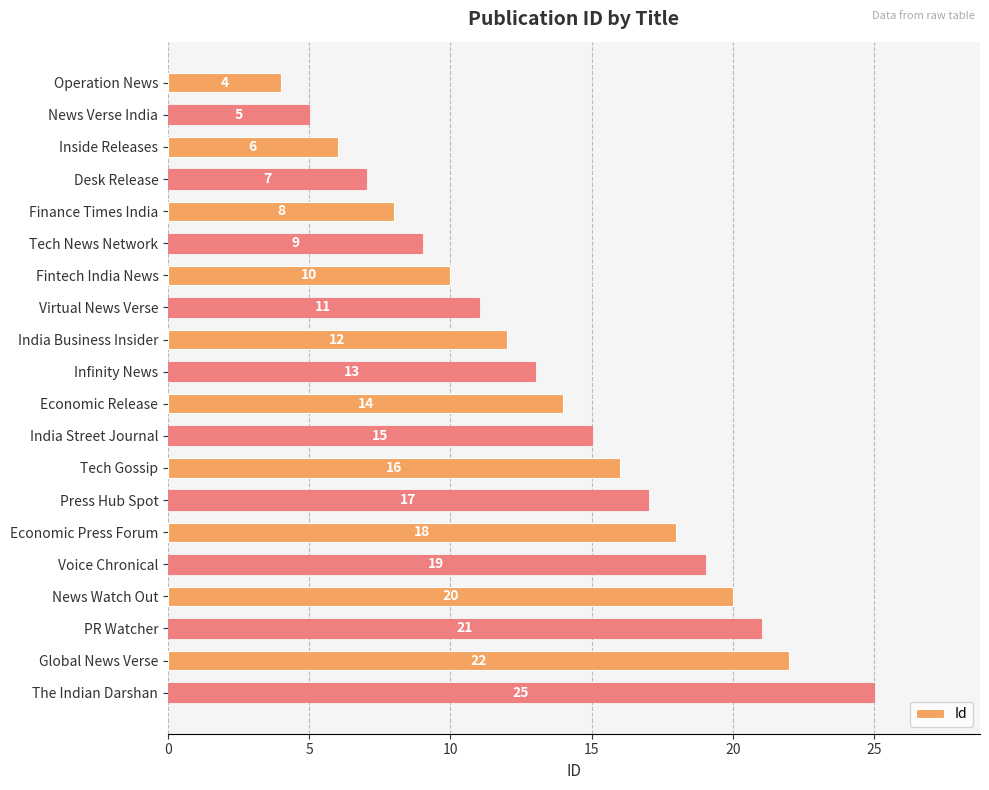

Does the chart contain stacked bars?

No